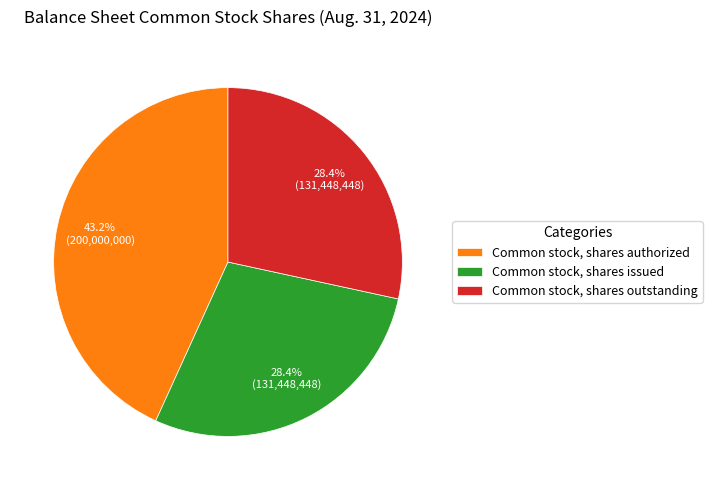

Is there a majority slice in this chart?

No